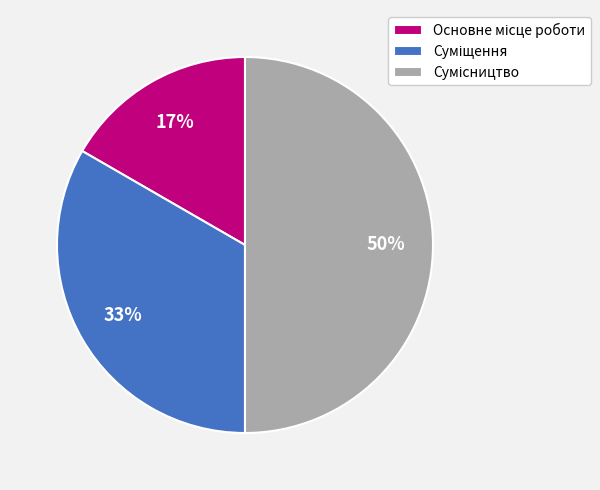

To the nearest percent, what is the average slice percentage?

33%